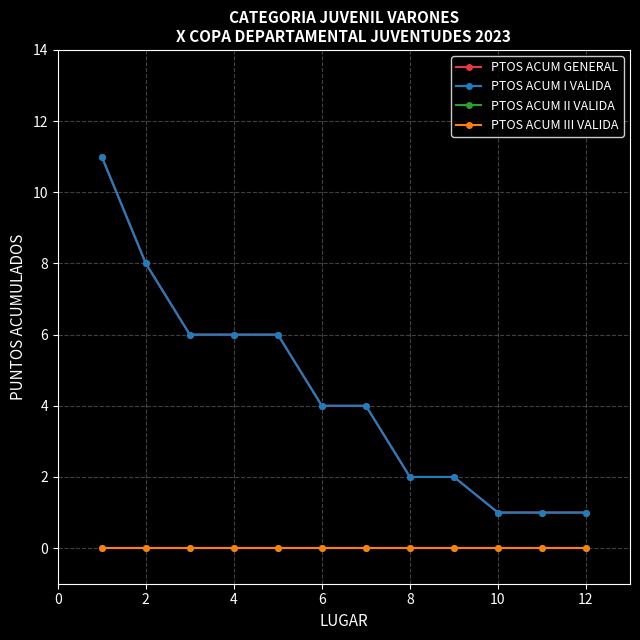

What is the difference between the maximum and minimum values in the PTOS ACUM GENERAL series?

10